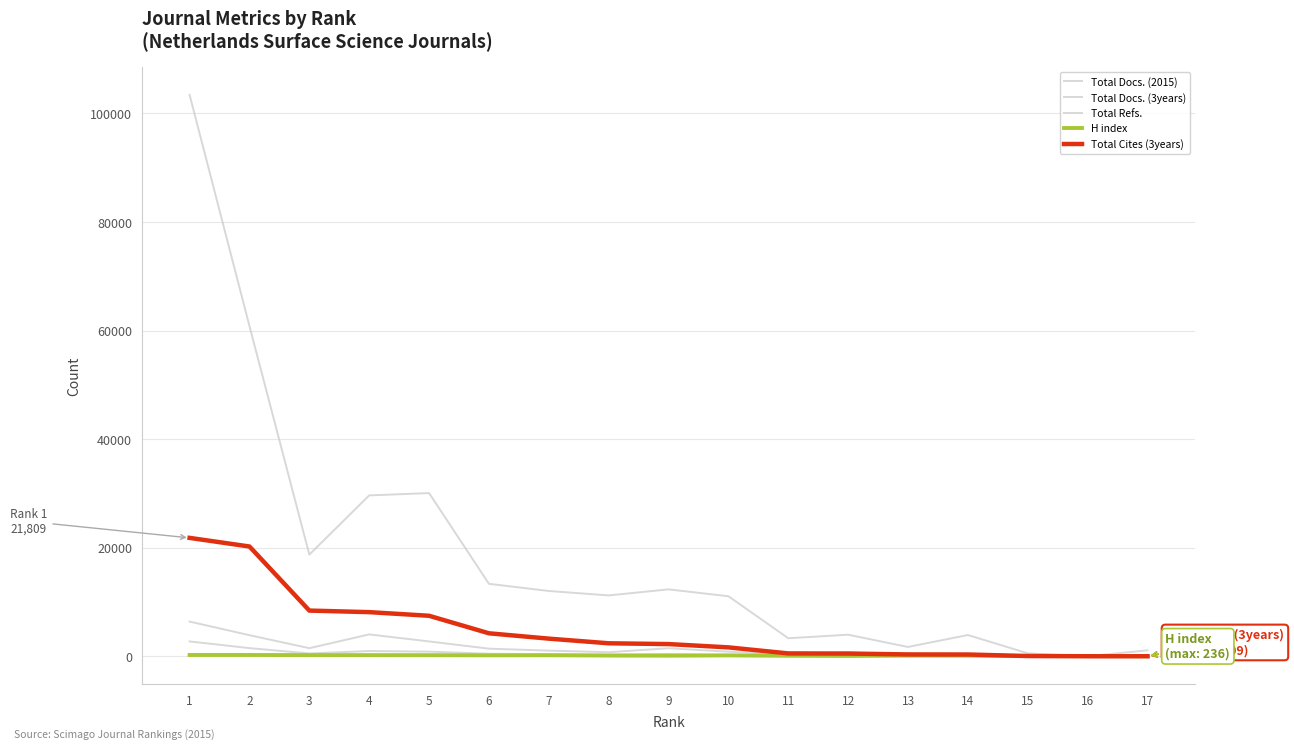

At how many categories does at least one series exceed 22813?

4